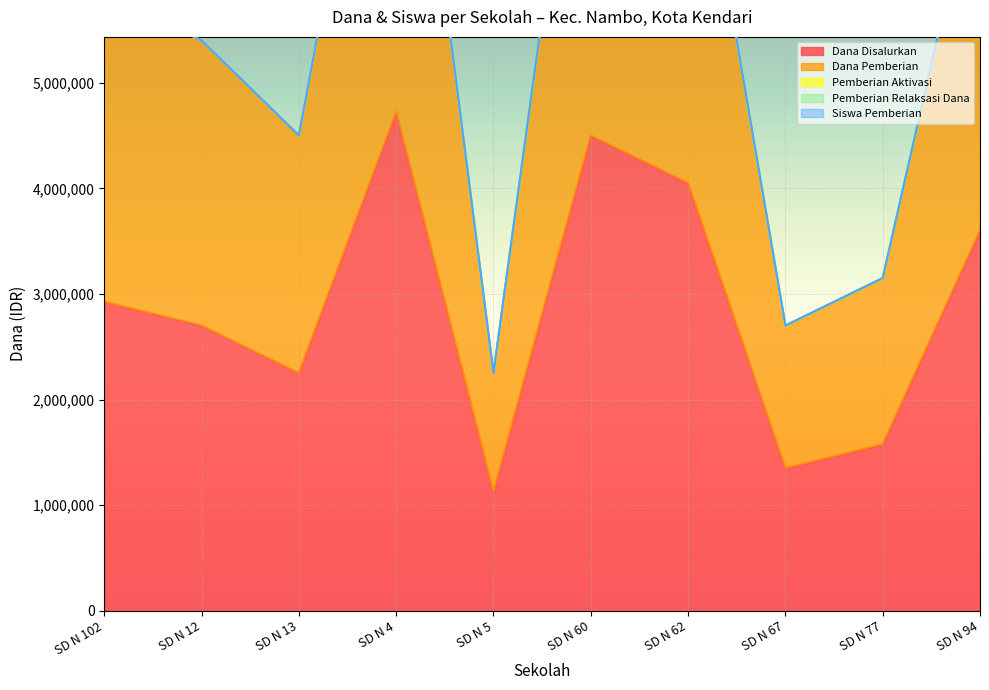

True or false: Dana Disalurkan and Siswa Pemberian cross at least once.

False